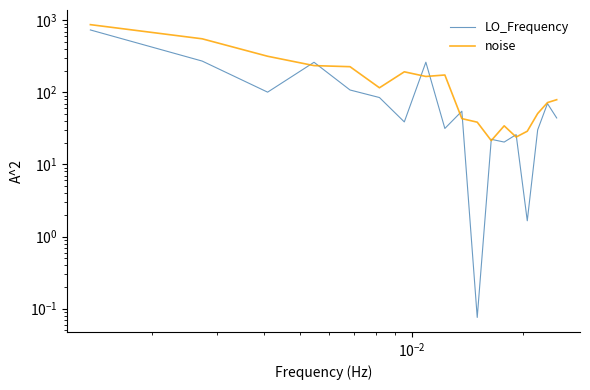

What are all the series names shown in the legend?

LO_Frequency, noise